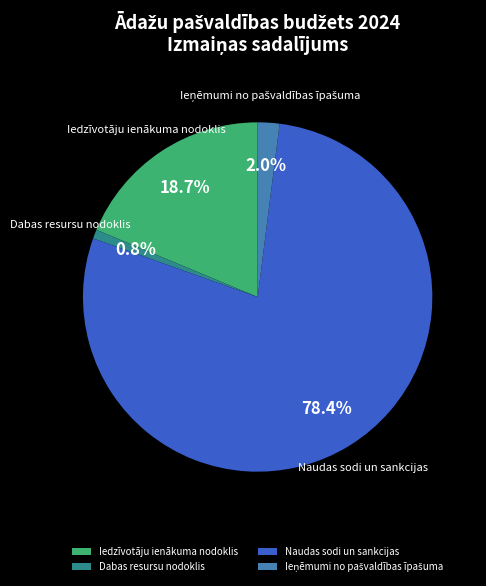

What is the smallest slice in the pie chart?

Dabas resursu nodoklis